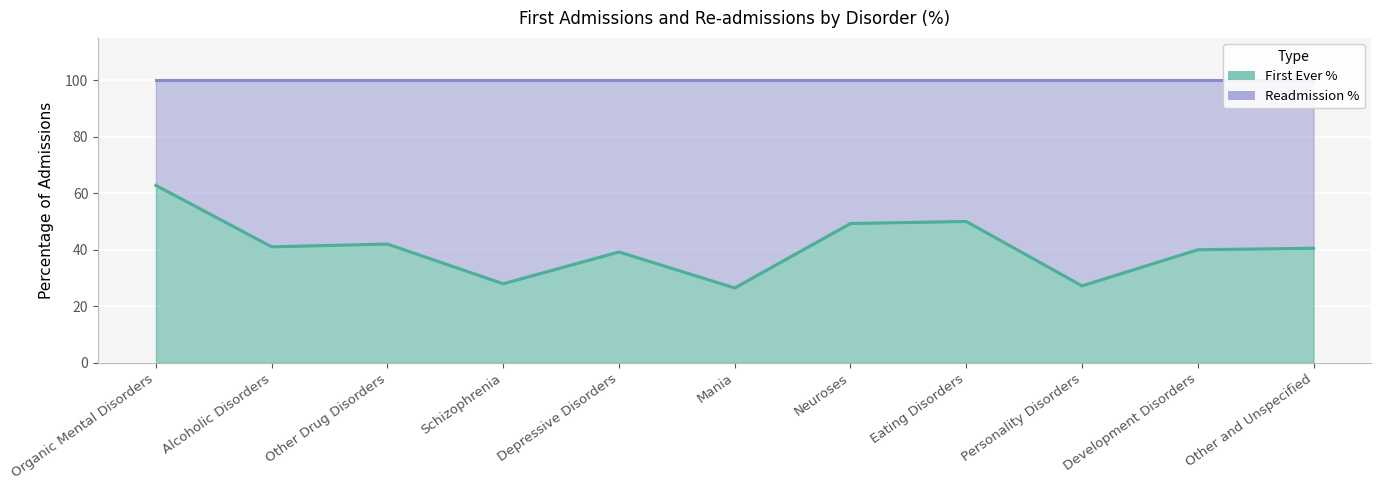

Count the number of values greater than 40.

6